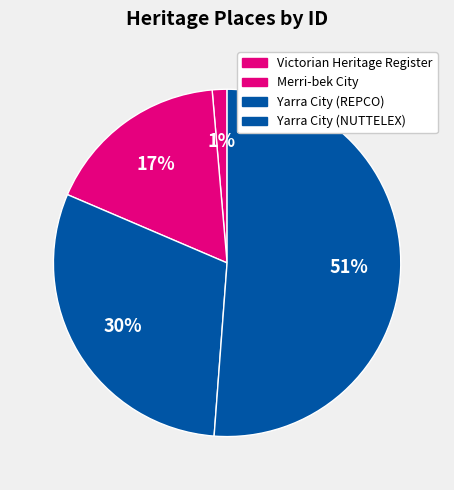

To the nearest percent, what is the difference between the largest and smallest slice percentages?

50%